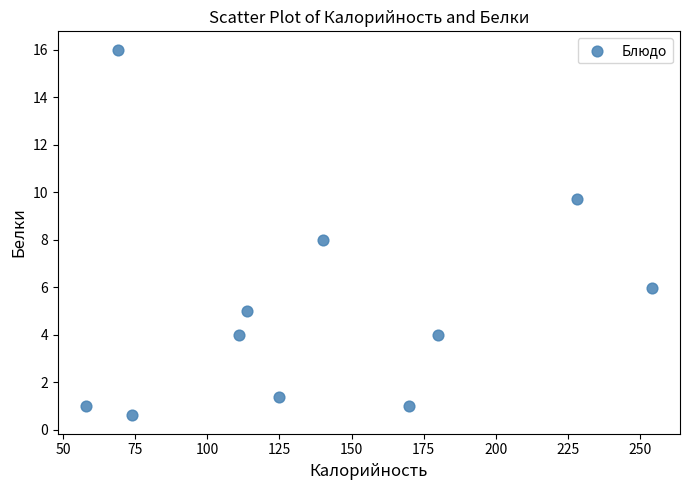

What is the average Y value?

5.1